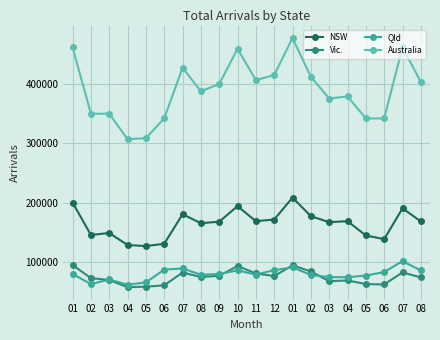

What is the difference between the Vic. values at 10 and 07?

10800